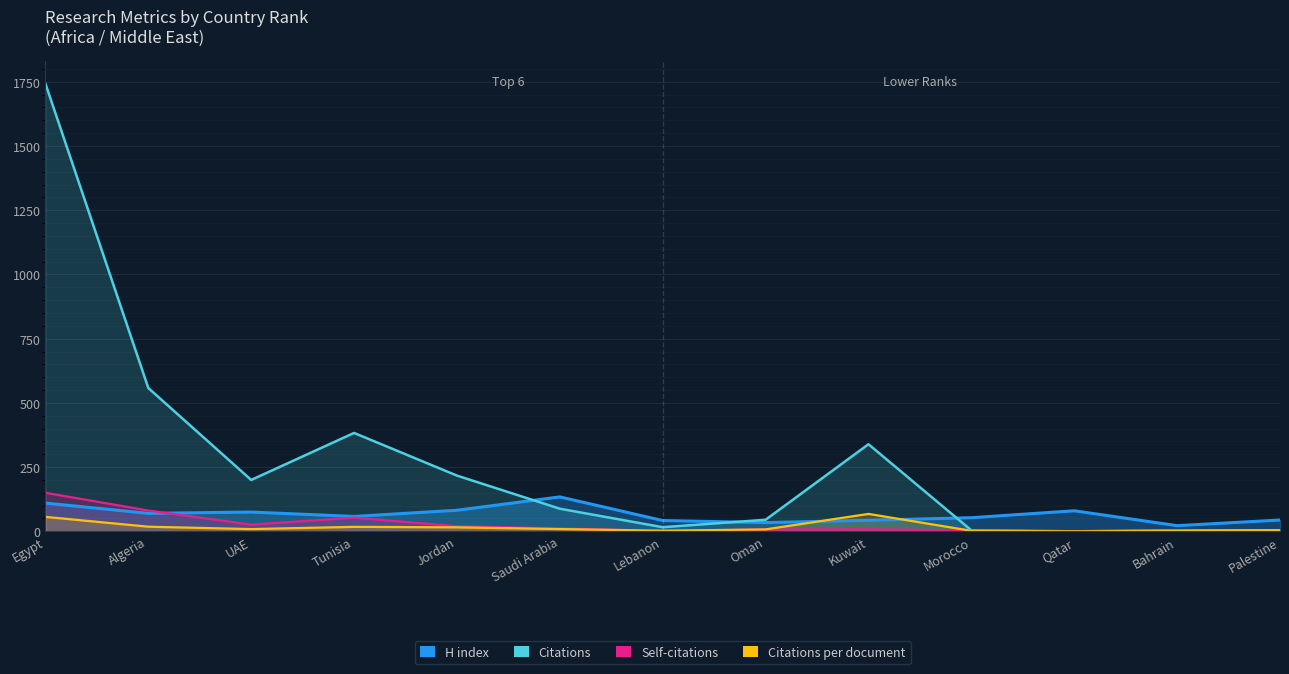

Which series has the largest range (max minus min)?

Citations